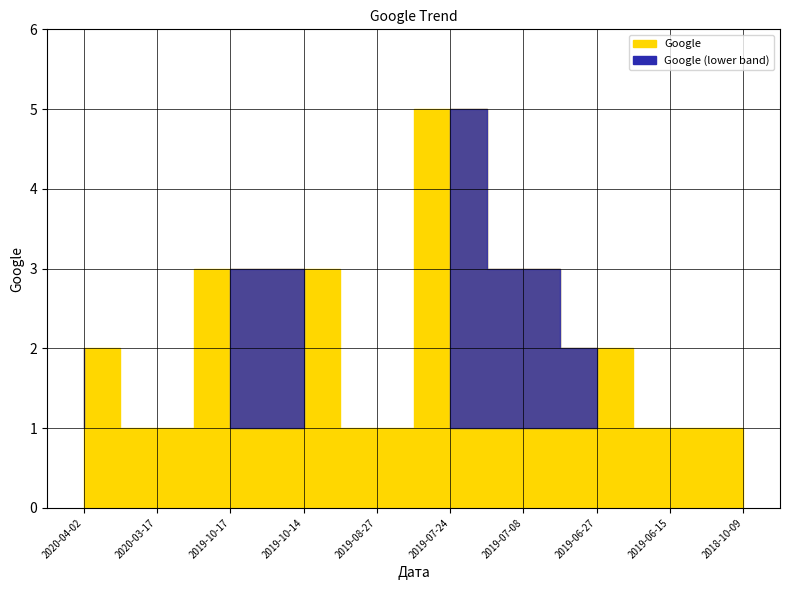

List the labels in order of value, largest first.

2019-07-24, 2019-10-17, 2019-10-14, 2019-07-08, 2020-04-02, 2019-06-27, 2020-03-17, 2019-08-27, 2019-06-15, 2018-10-09